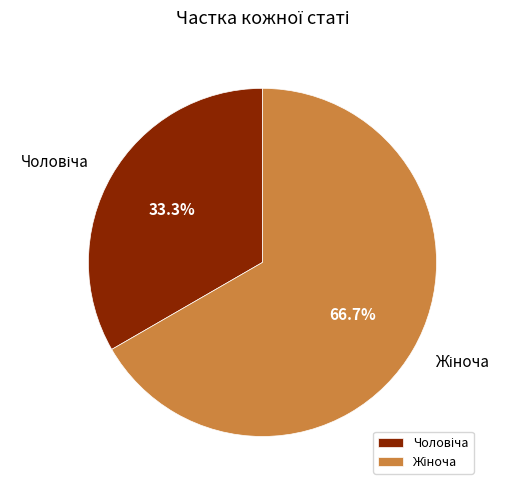

Count the number of slices in the pie.

2